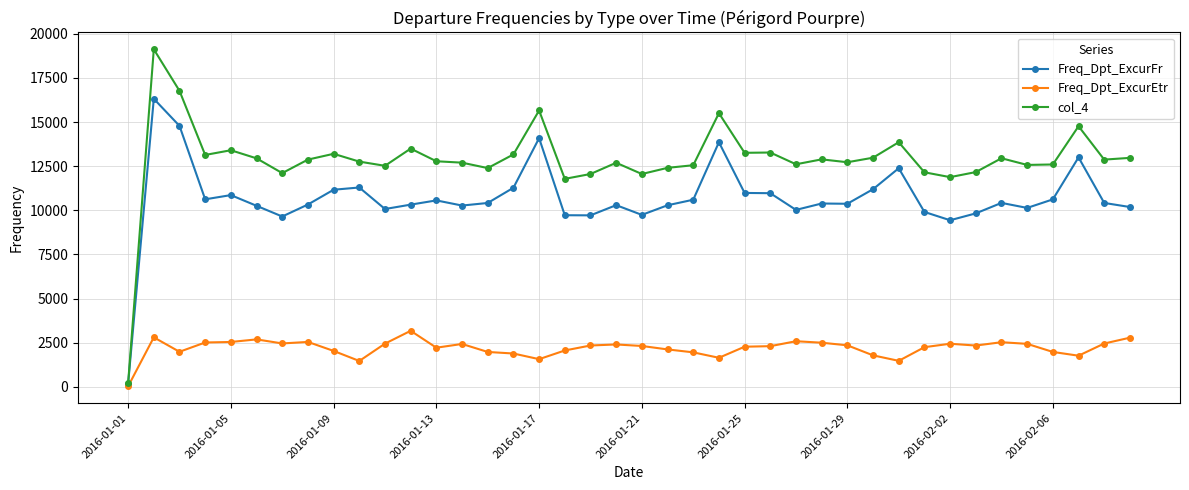

What is the value of the Freq_Dpt_ExcurEtr point at the 7th from the left?

2458.0